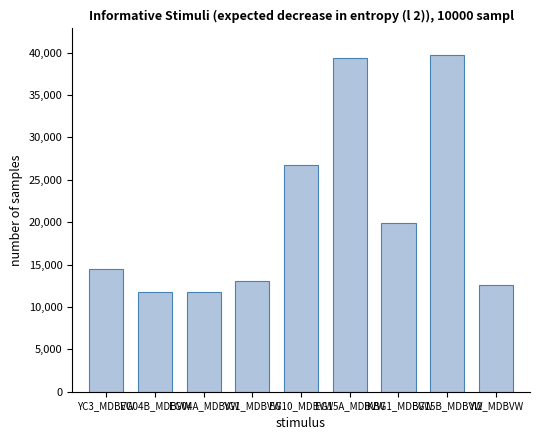

How many distinct data groups are displayed?

1